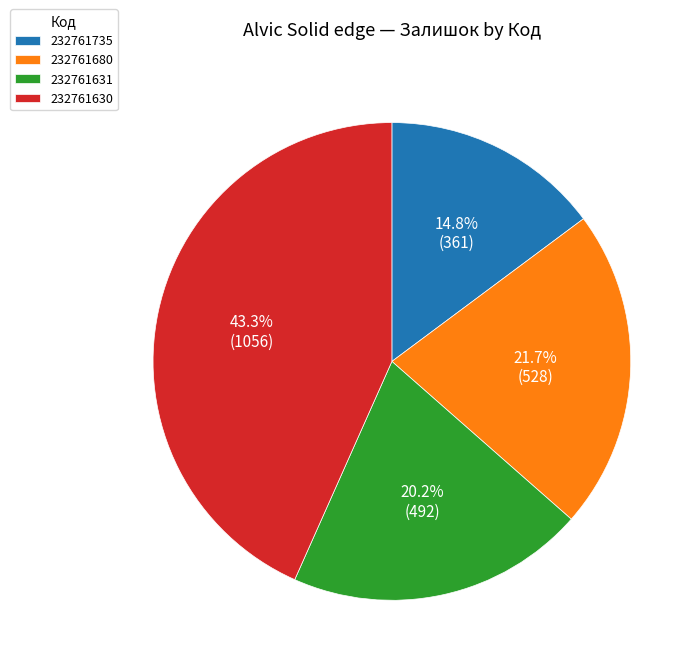

Which slice is the smallest?

232761735